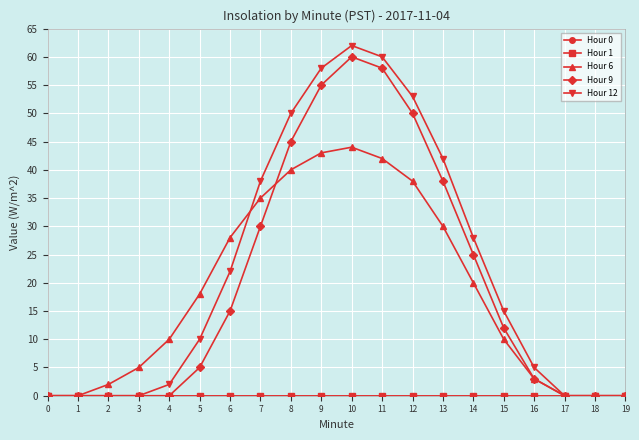

Reading left to right, list all the values displayed in this chart.

Hour 0: 0=0	1=0	2=0	3=0	4=0	5=0	6=0	7=0	8=0	9=0	10=0	11=0	12=0	13=0	14=0	15=0	16=0	17=0	18=0	19=0
Hour 1: 0=0	1=0	2=0	3=0	4=0	5=0	6=0	7=0	8=0	9=0	10=0	11=0	12=0	13=0	14=0	15=0	16=0	17=0	18=0	19=0
Hour 6: 0=0	1=0	2=2	3=5	4=10	5=18	6=28	7=35	8=40	9=43	10=44	11=42	12=38	13=30	14=20	15=10	16=3	17=0	18=0	19=0
Hour 9: 0=0	1=0	2=0	3=0	4=0	5=5	6=15	7=30	8=45	9=55	10=60	11=58	12=50	13=38	14=25	15=12	16=3	17=0	18=0	19=0
Hour 12: 0=0	1=0	2=0	3=0	4=2	5=10	6=22	7=38	8=50	9=58	10=62	11=60	12=53	13=42	14=28	15=15	16=5	17=0	18=0	19=0